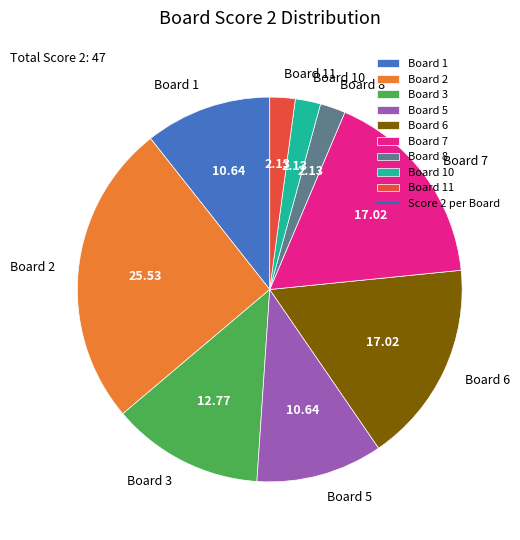

What is the ratio of the value at Board 3 to the value at Board 1?

1.2